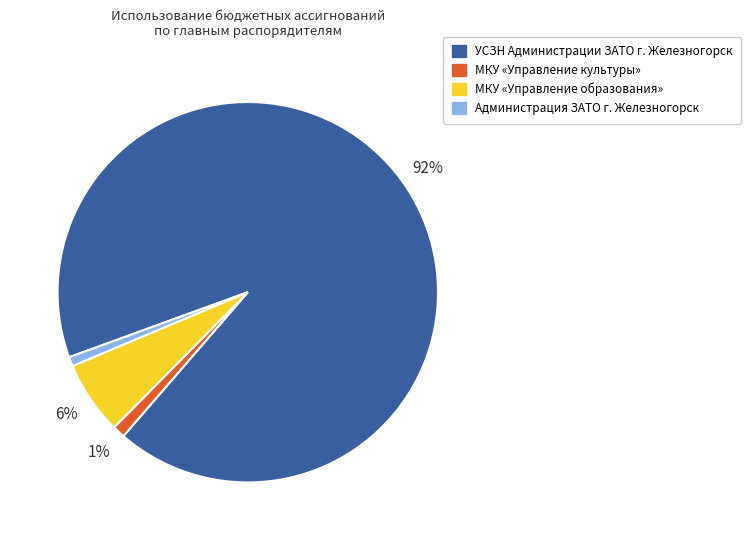

What percentage is the МКУ «Управление образования» slice, to the nearest percent?

6%